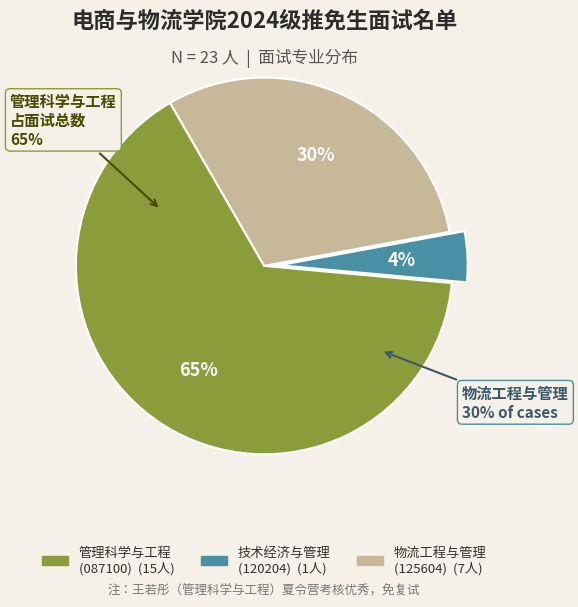

What is the ratio of the value at 管理科学与工程 to the value at 物流工程与管理?

2.1